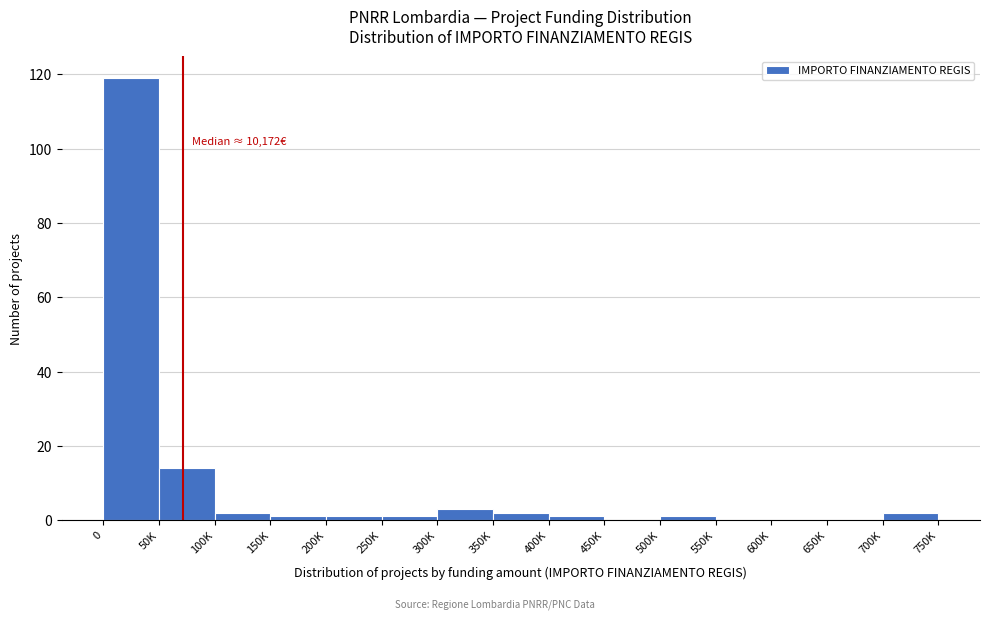

Reading left to right, what are all the values shown in this chart?

0=119	50K=14	100K=2	150K=1	200K=1	250K=1	300K=3	350K=2	400K=1	450K=0	500K=1	550K=0	600K=0	650K=0	700K=2